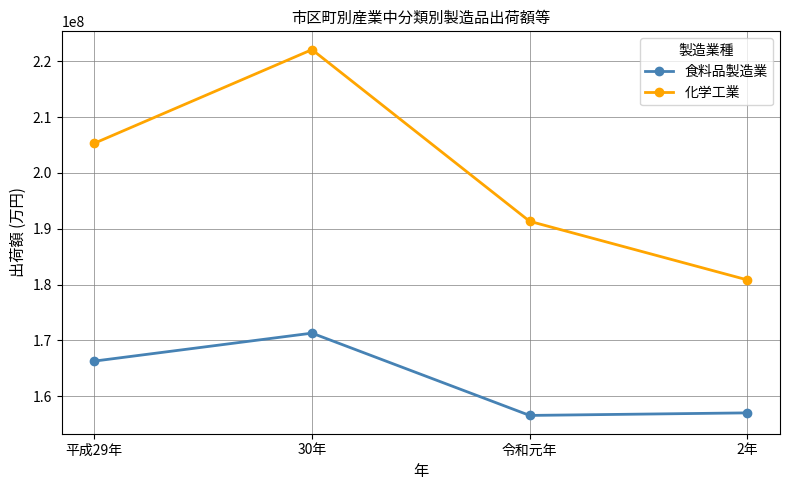

What position from the left is 平成29年?

1